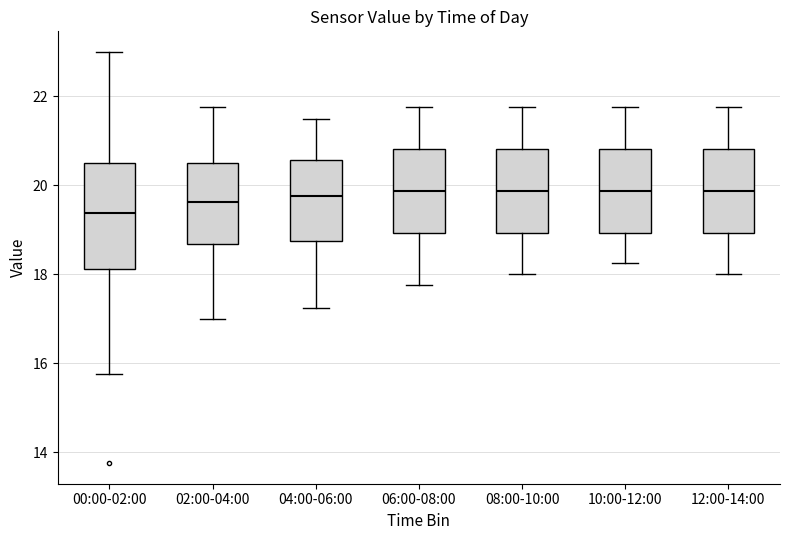

Which box's median line is the lowest?

00:00-02:00